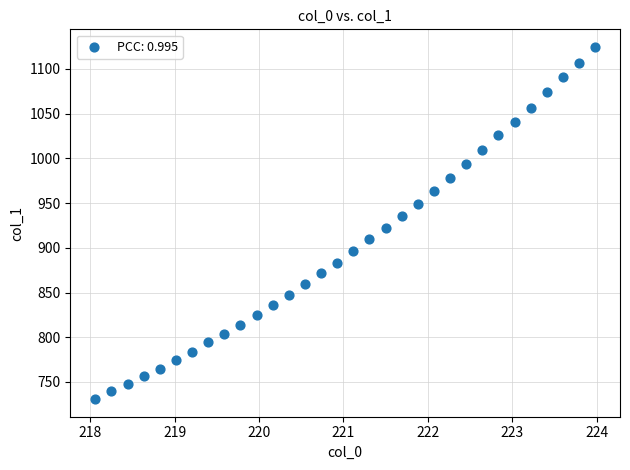

What is the range of X values (max minus min)?

5.9